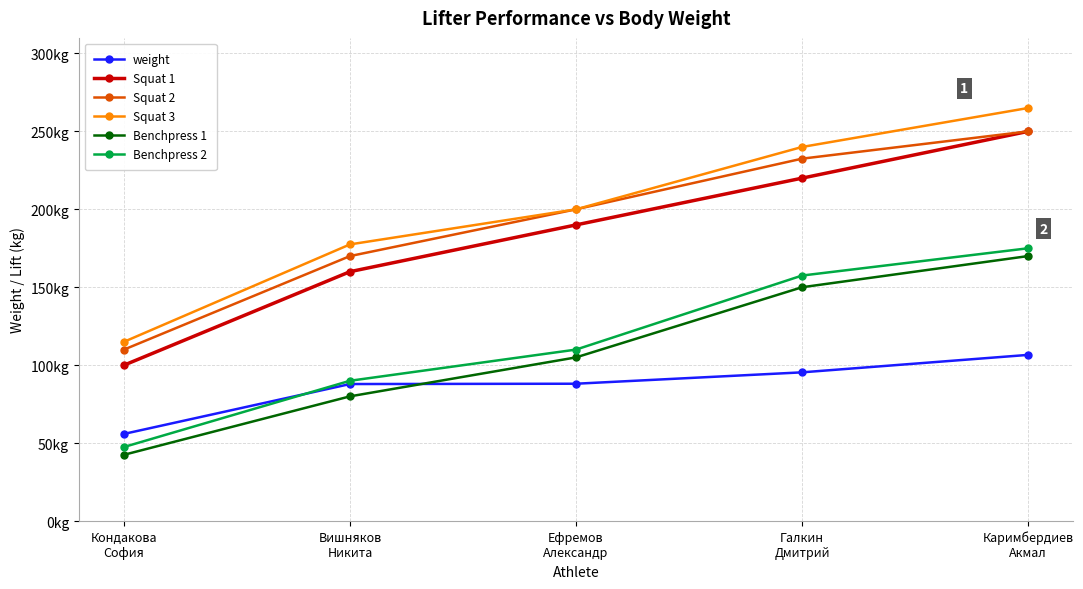

Does the chart have visible grid lines?

Yes